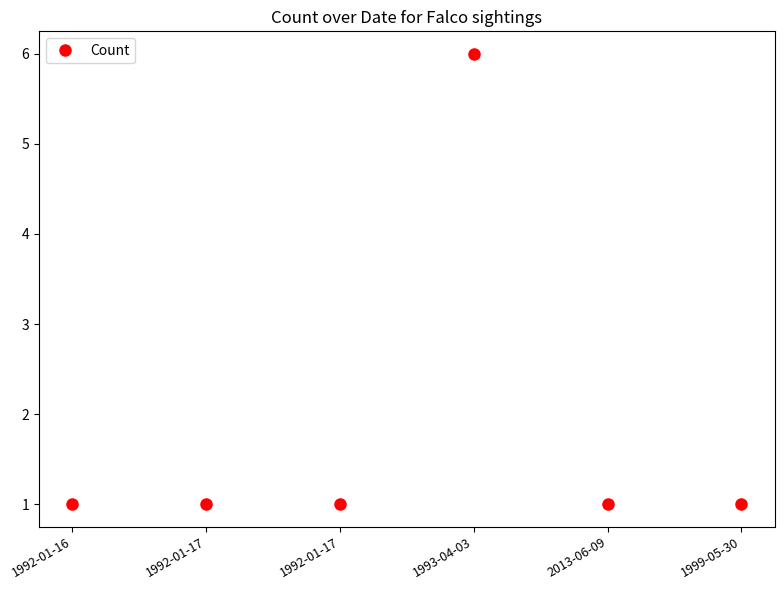

The value at 1993-04-03 is 6. True or false?

True